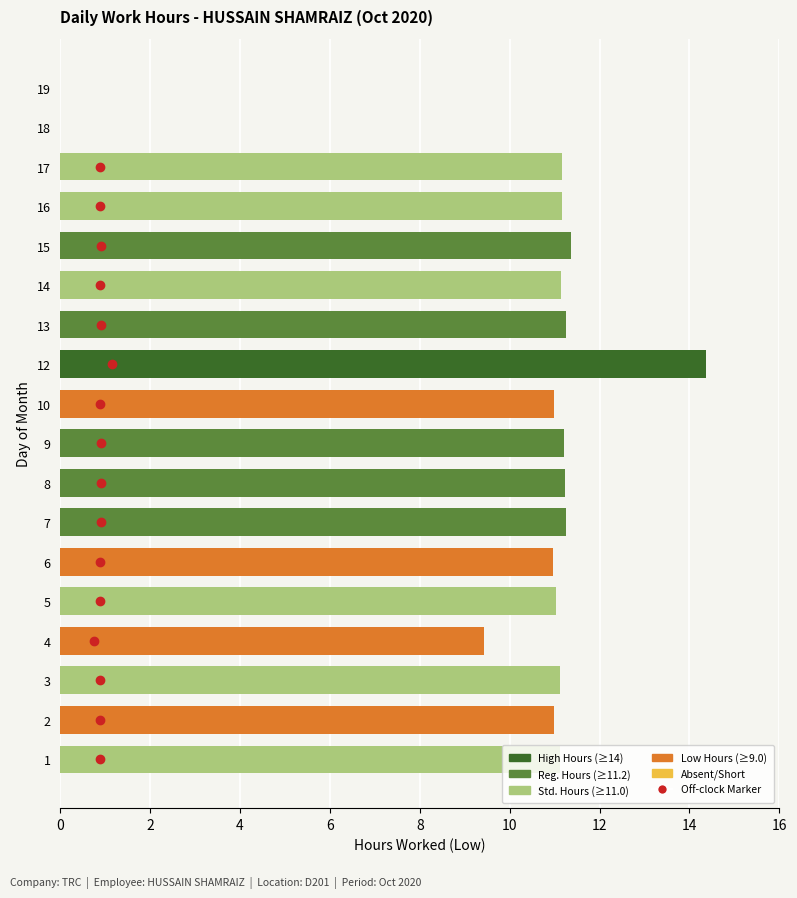

What is the ratio of the value at 6 to the value at 14?

1.0